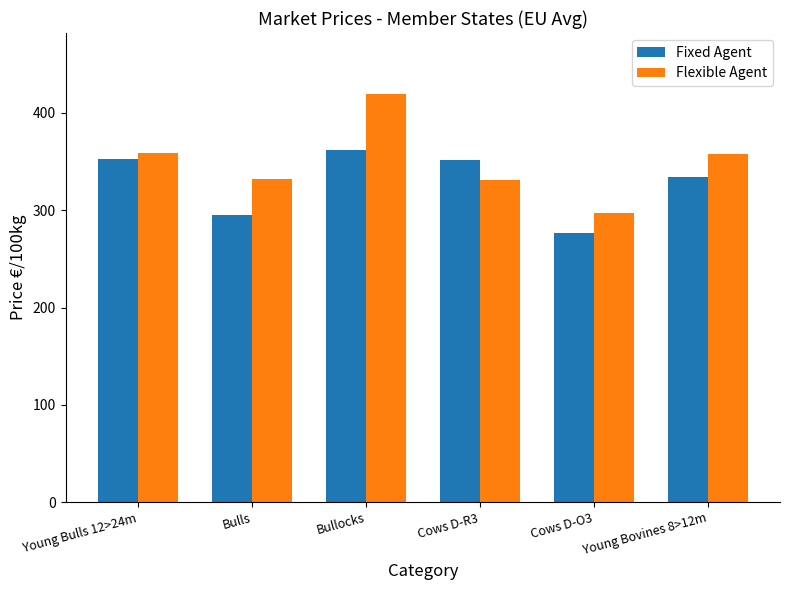

Between Bullocks and Young Bovines 8>12m, which series saw the biggest shift?

Flexible Agent